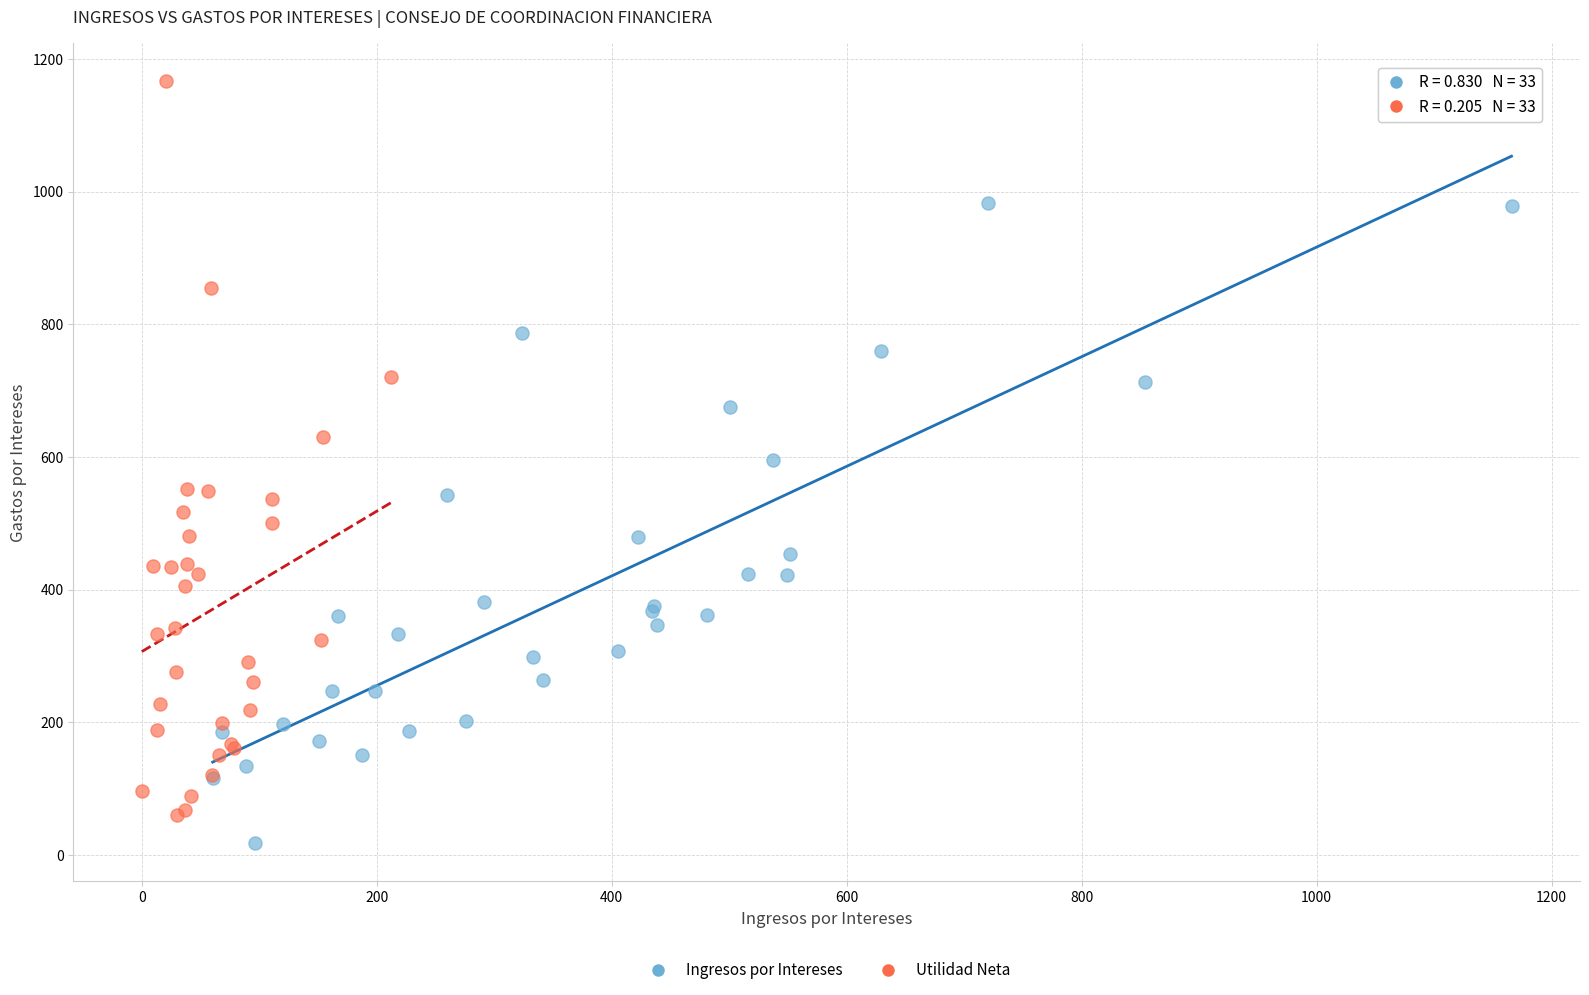

Which series has the widest spread of Y values?

Utilidad Neta